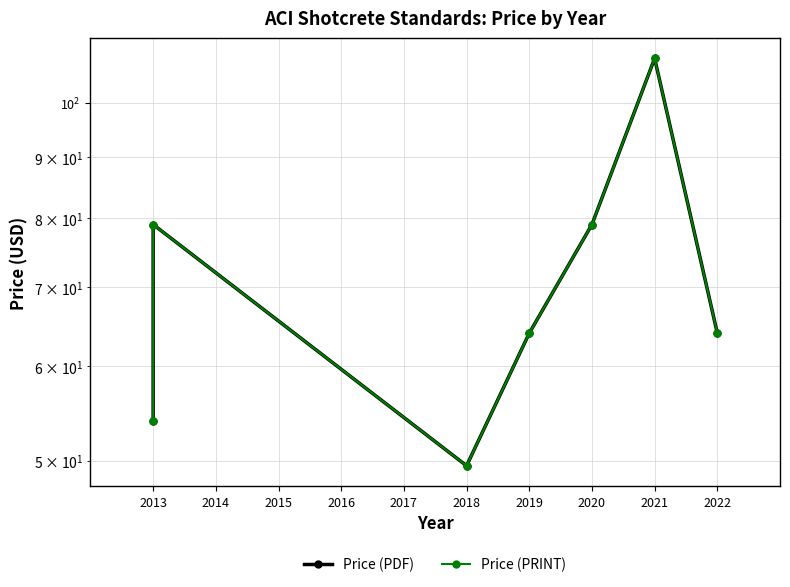

At 2013, list the series in order from largest to smallest.

Price (PDF), Price (PRINT)